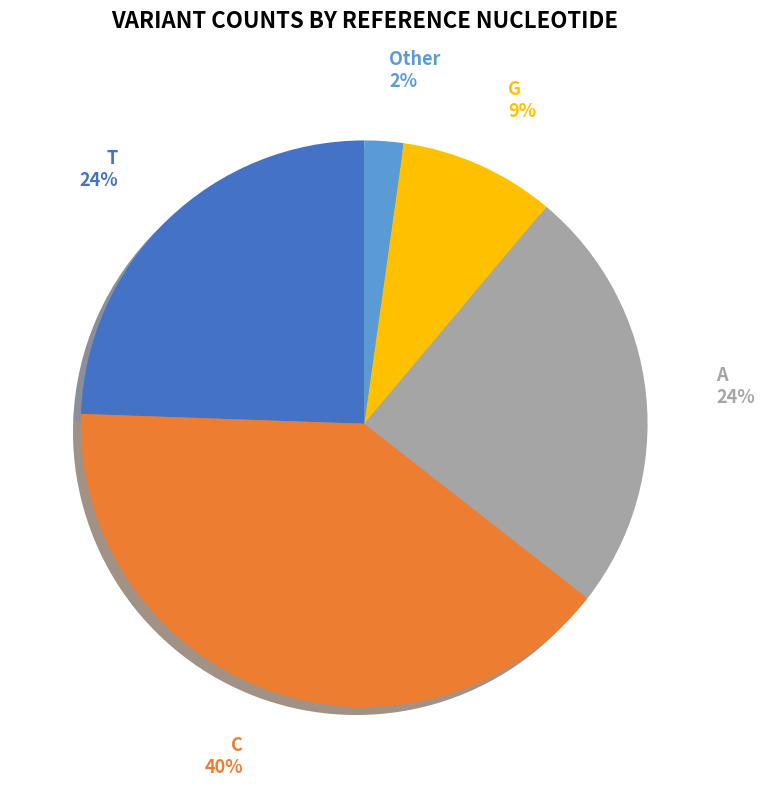

Do Other and A together represent more than half of the pie?

No